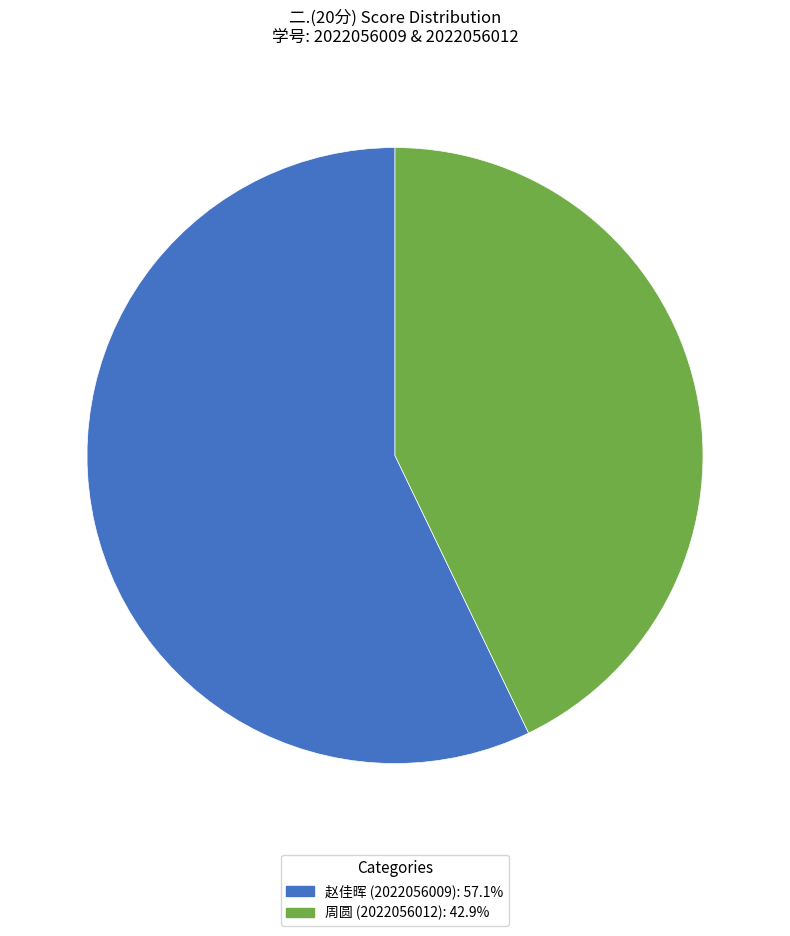

How many segments does this pie chart have?

2